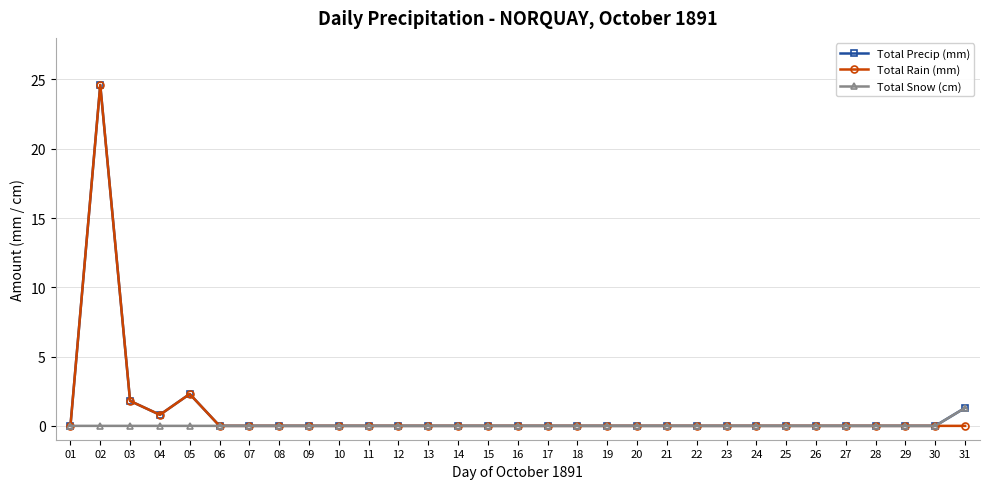

Which category has the highest value in the Total Snow (cm) series?

31